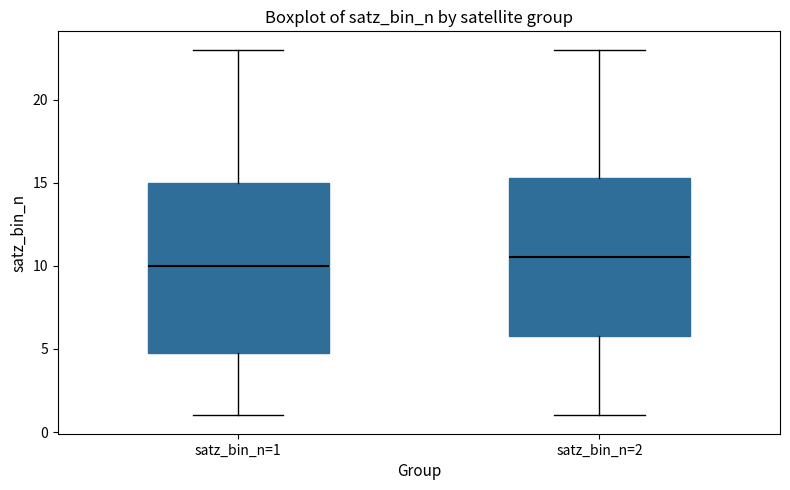

Reading left to right, transcribe this box plot: for each box, give where its median line is, the range the box spans, and where its two whiskers end, as read against the y-axis. The values are not printed on the chart, so give them approximately, as read against the axis.

satz_bin_n=1: median 10.0, box 5.0 to 15.0, whiskers 1.0 to 23.0
satz_bin_n=2: median 10.5, box 6.0 to 15.5, whiskers 1.0 to 23.0